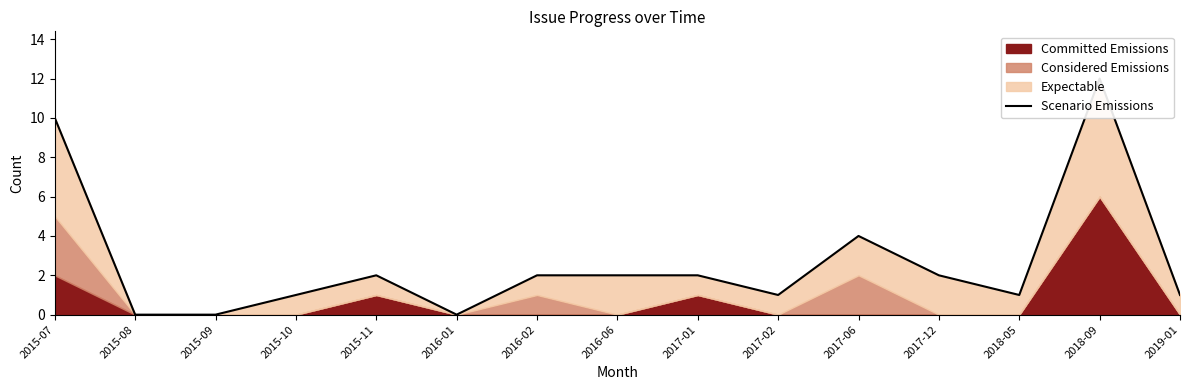

Reading left to right, list all the values displayed in this chart.

10	0	0	1	2	0	2	2	2	1	4	2	1	12	1